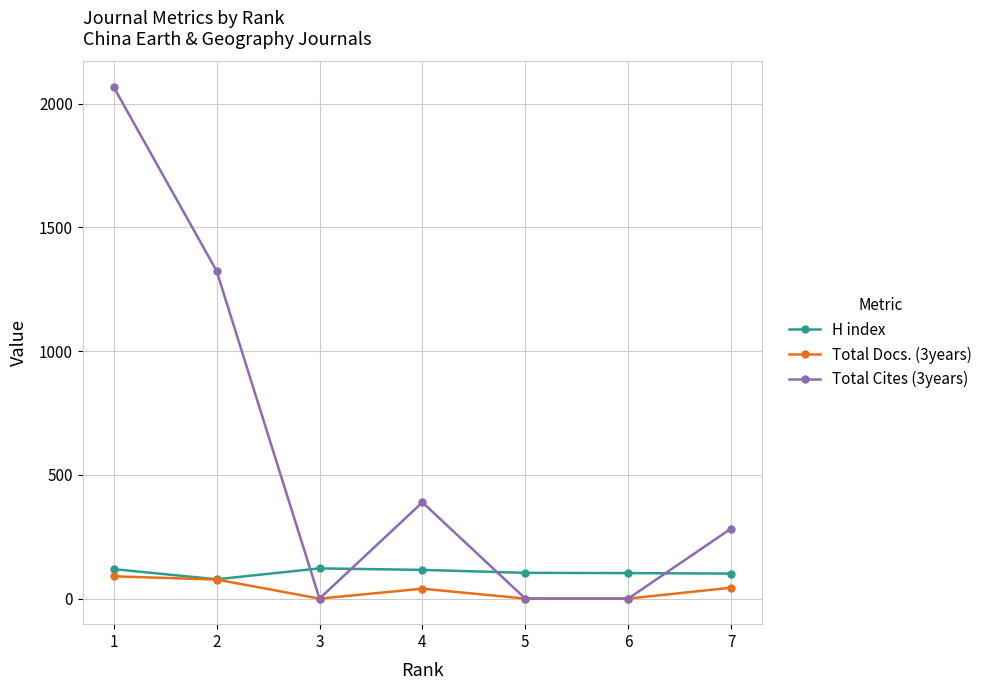

At which category is the sum across all series the highest?

1